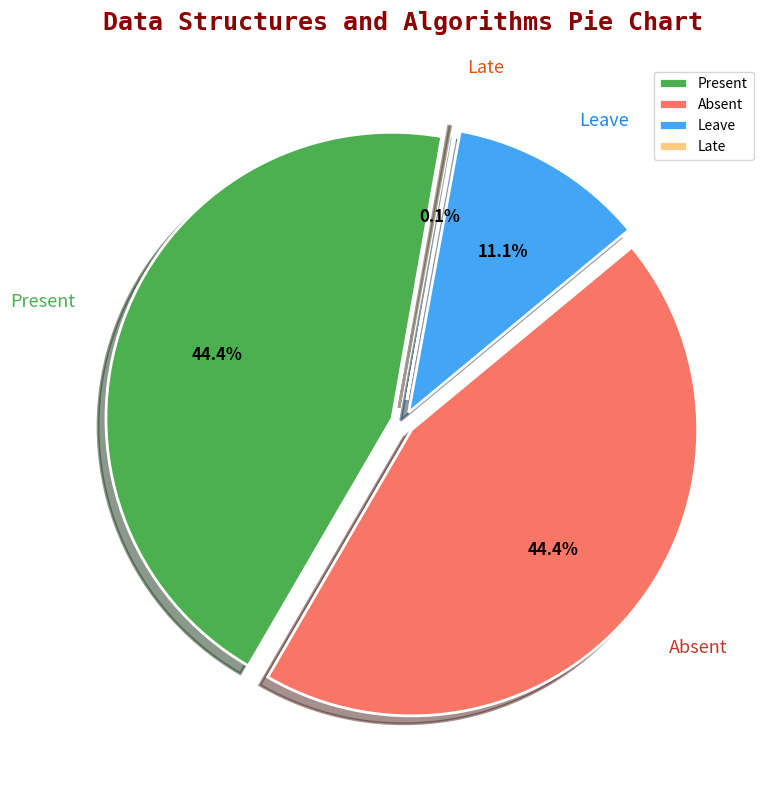

Does 10 account for over 50% of the chart?

No